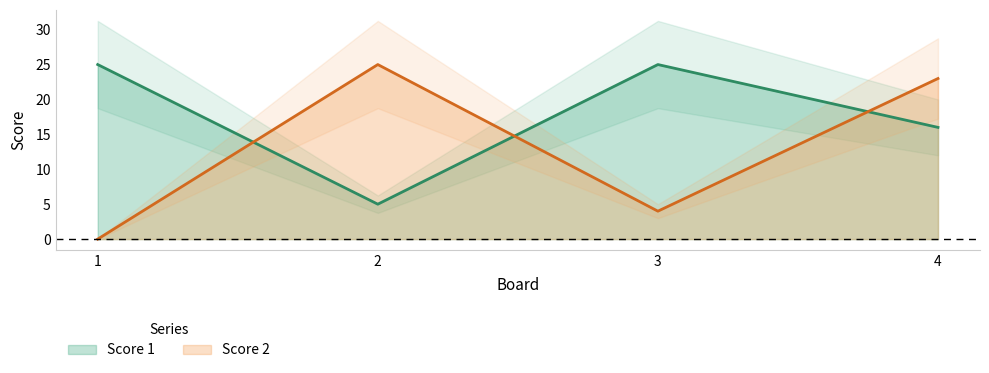

What are all the series names shown in the legend?

Score 1, Score 2